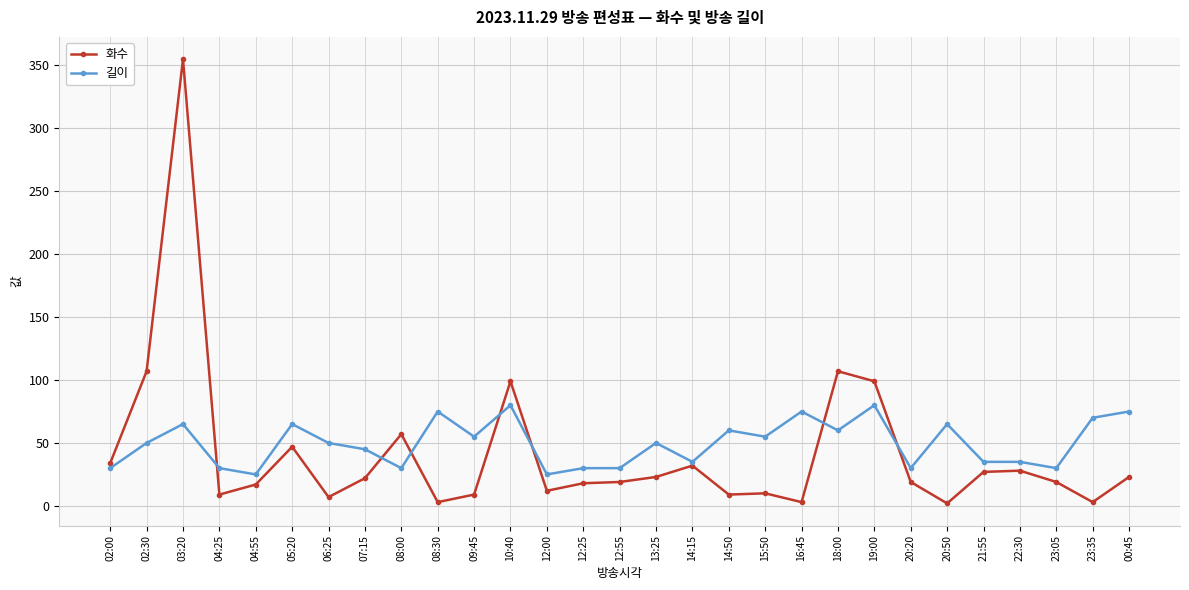

At 15:50, list the series in order from largest to smallest.

길이, 화수